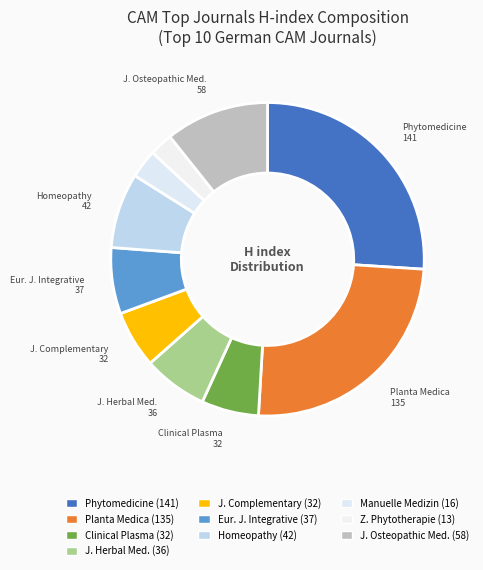

What is the largest slice in the pie chart?

Phytomedicine